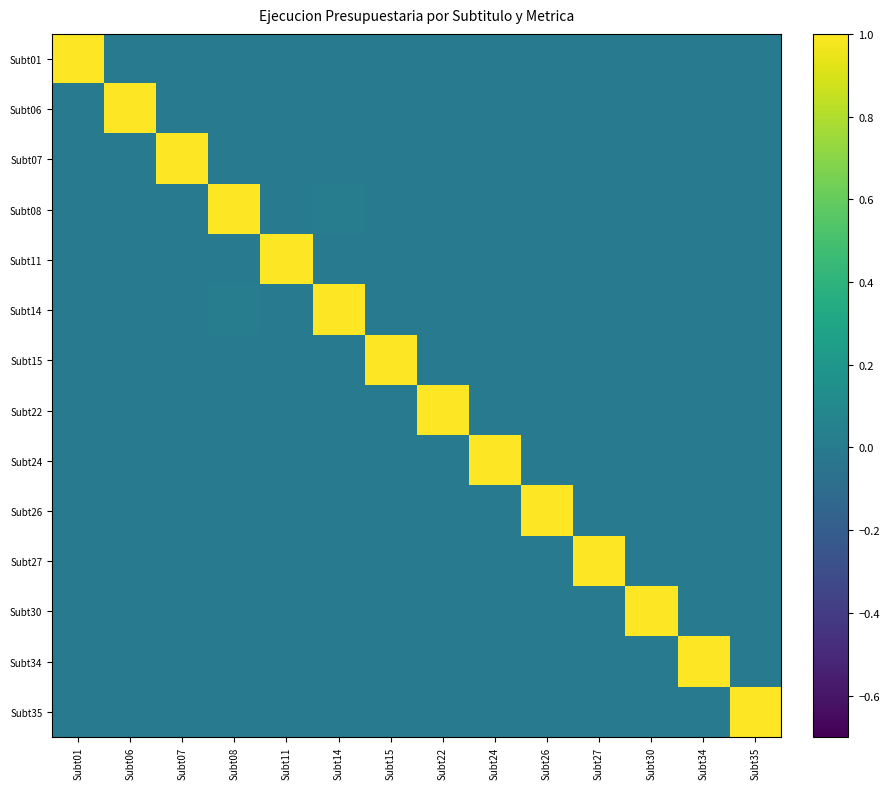

Which category has the lowest value across all series?

Subt15